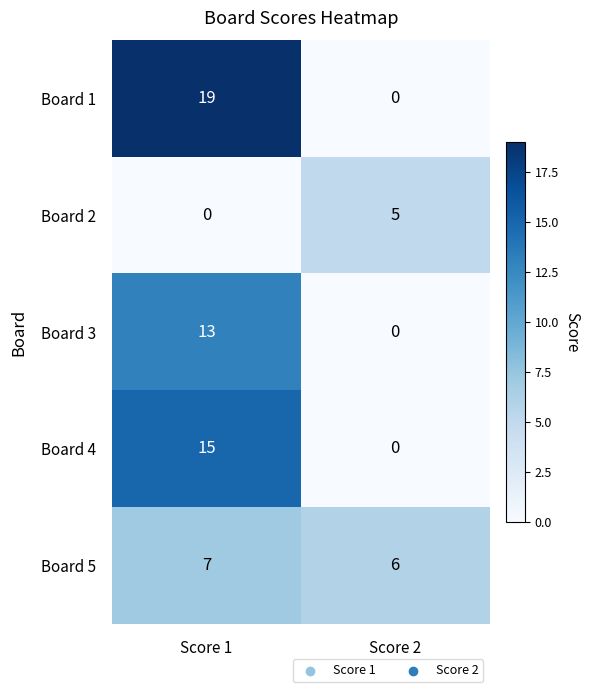

Which series has the largest total across all categories?

Board 1